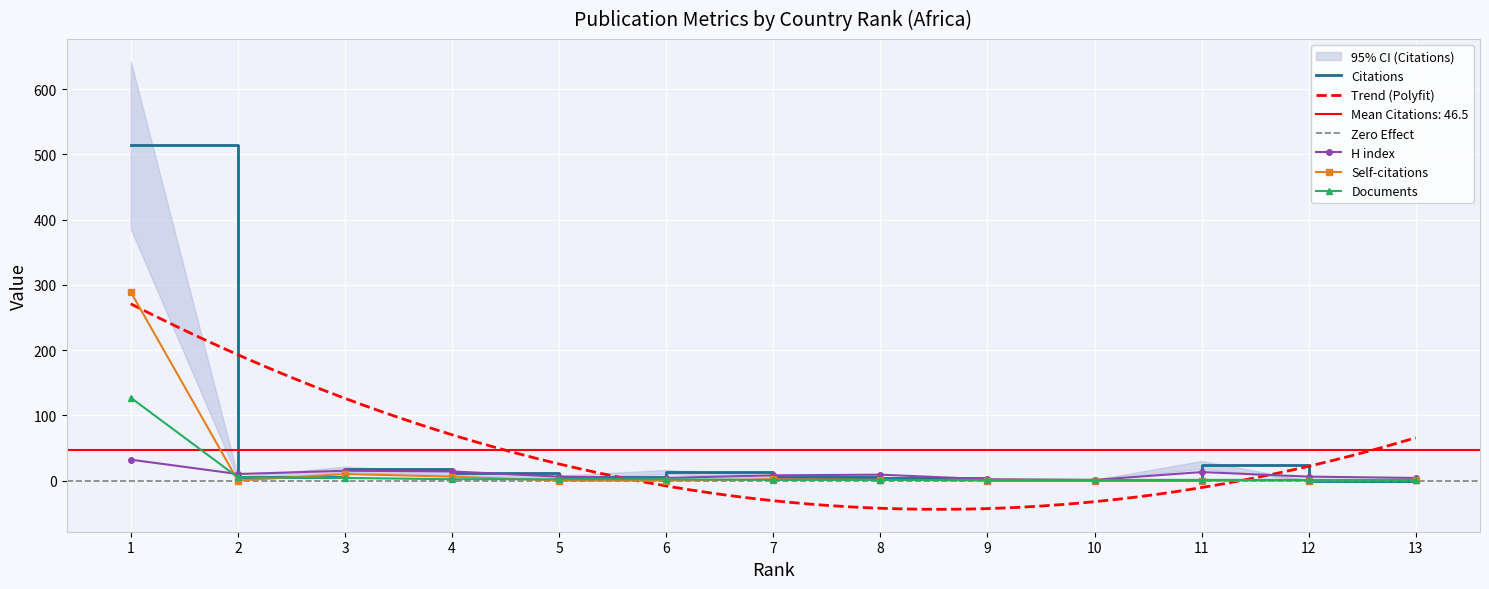

Is this an area chart (filled region under the line)?

No